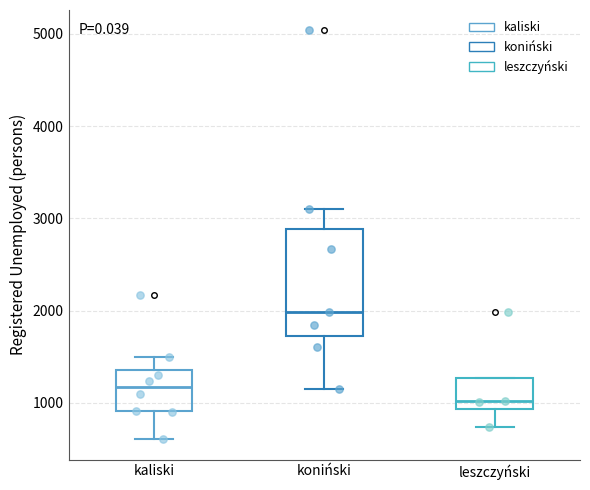

Reading left to right, read every box against the y-axis: the position of its median line, the range the box covers, and the ends of its whiskers. The values are not printed on the chart, so give them approximately, as read against the axis.

kaliski: median 1200, box 900 to 1400, whiskers 600 to 1500
koniński: median 2000, box 1700 to 2900, whiskers 1100 to 3100
leszczyński: median 1000, box 900 to 1300, whiskers 700 to 1300